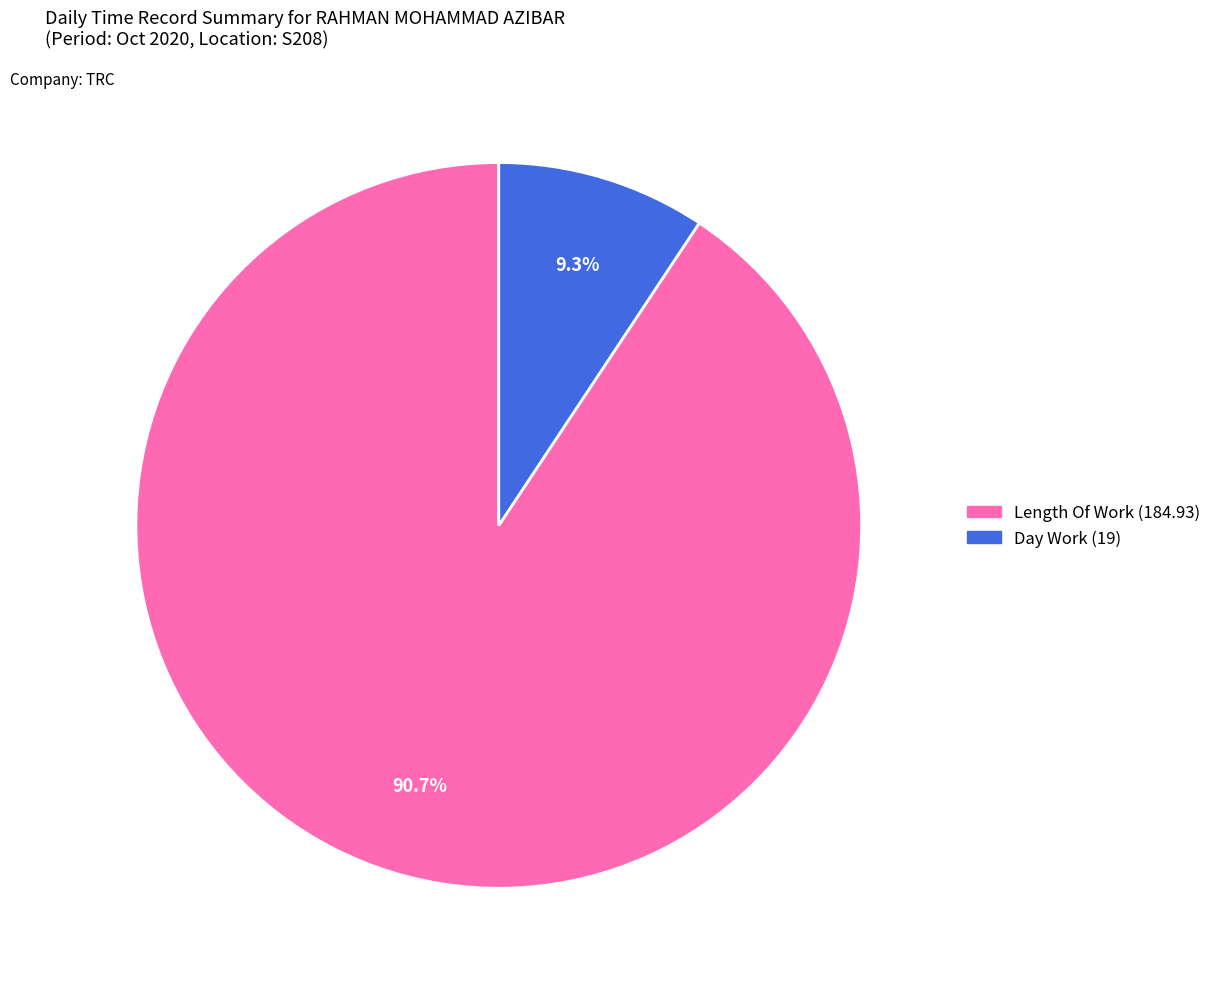

Does any single category account for the majority?

Yes